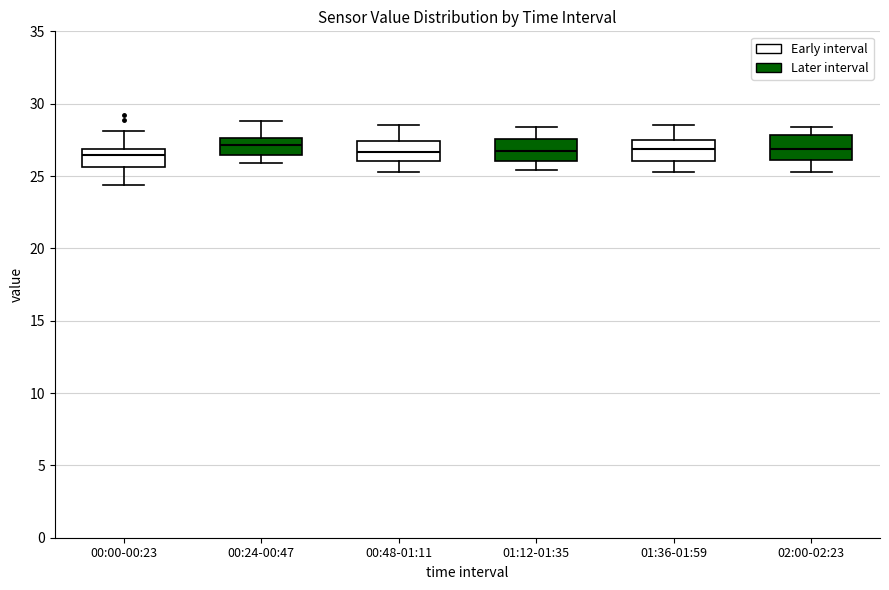

Where does the median line of the box for 00:48-01:11 sit on the y-axis? The values are not printed on the chart, so give them approximately, as read against the axis.

26.5